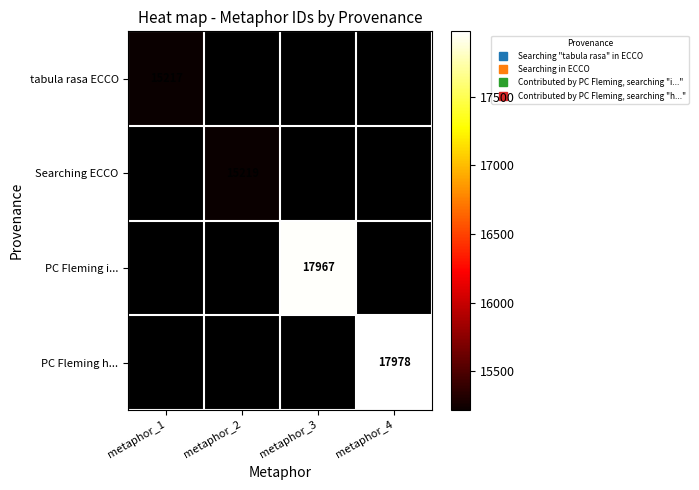

List the labels in order of Searching ECCO value, smallest first.

metaphor_1, metaphor_2, metaphor_3, metaphor_4